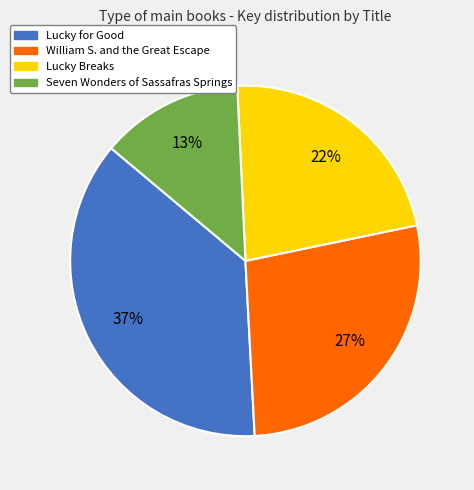

To the nearest percent, what portion does Lucky for Good represent?

37%